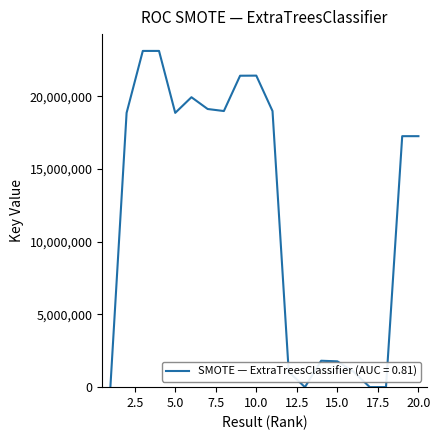

What is the greatest value displayed?

23115596